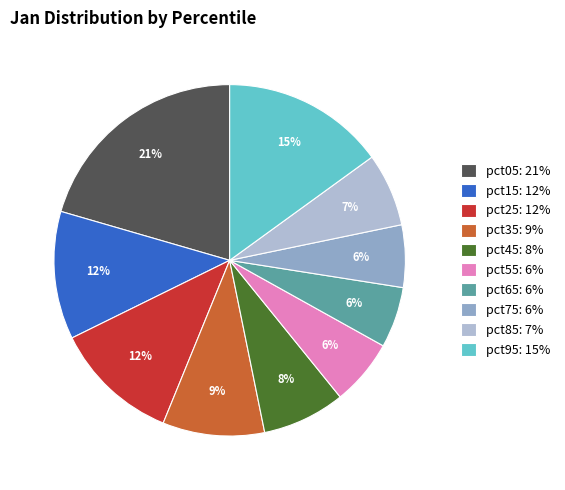

How many slices are in this pie chart?

10